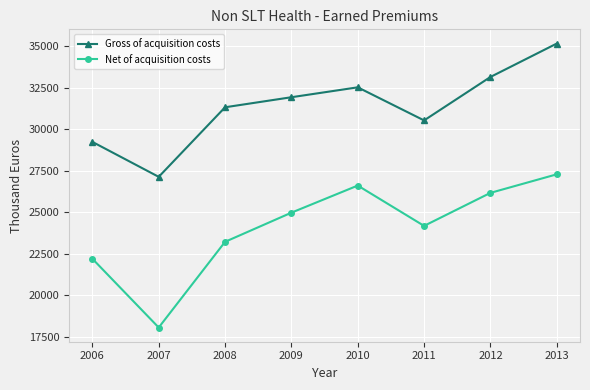

Which series has the largest total across all categories?

Gross of acquisition costs